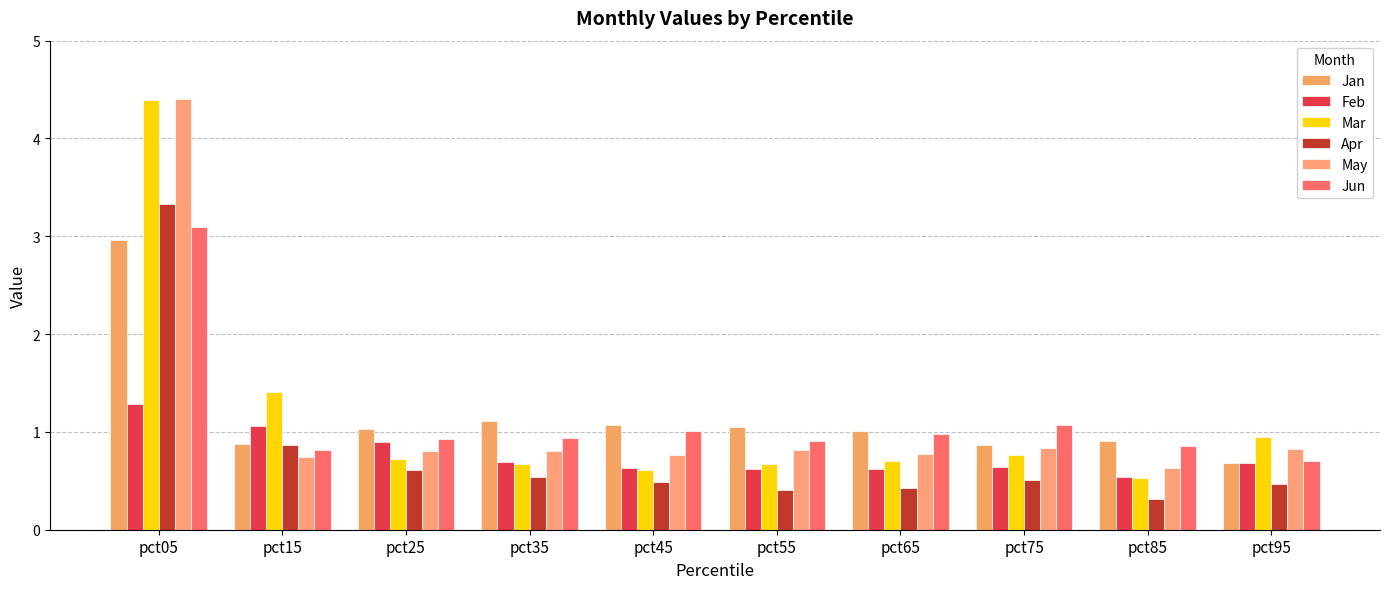

Reading right to left, transcribe all the data shown in this chart.

Jan: 0.7	0.9	0.9	1.0	1.1	1.1	1.1	1.0	0.9	3.0
Feb: 0.7	0.5	0.6	0.6	0.6	0.6	0.7	0.9	1.1	1.3
Mar: 1.0	0.5	0.8	0.7	0.7	0.6	0.7	0.7	1.4	4.4
Apr: 0.5	0.3	0.5	0.4	0.4	0.5	0.5	0.6	0.9	3.3
May: 0.8	0.6	0.8	0.8	0.8	0.8	0.8	0.8	0.7	4.4
Jun: 0.7	0.9	1.1	1.0	0.9	1.0	0.9	0.9	0.8	3.1